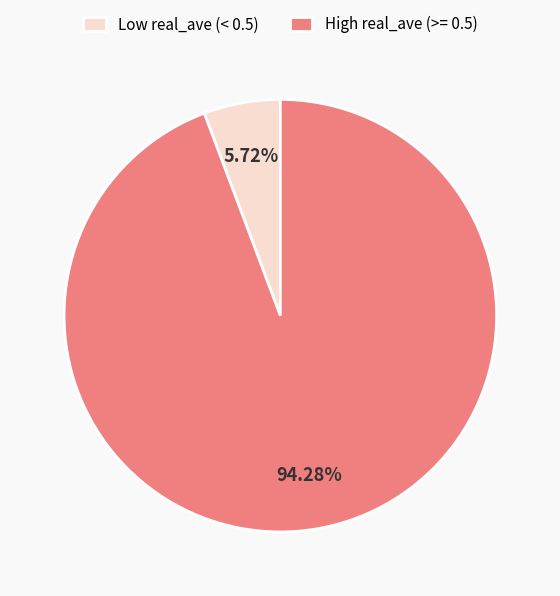

Combined, do High real_ave (>= 0.5) and Low real_ave (< 0.5) account for over 50%?

Yes